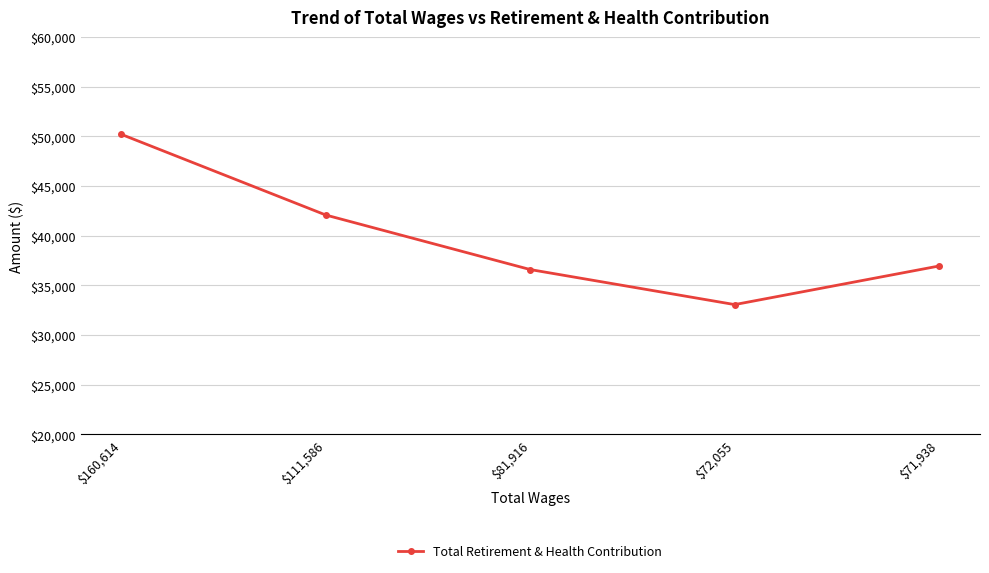

What is the ratio of the value at $71,938 to the value at $72,055?

1.1